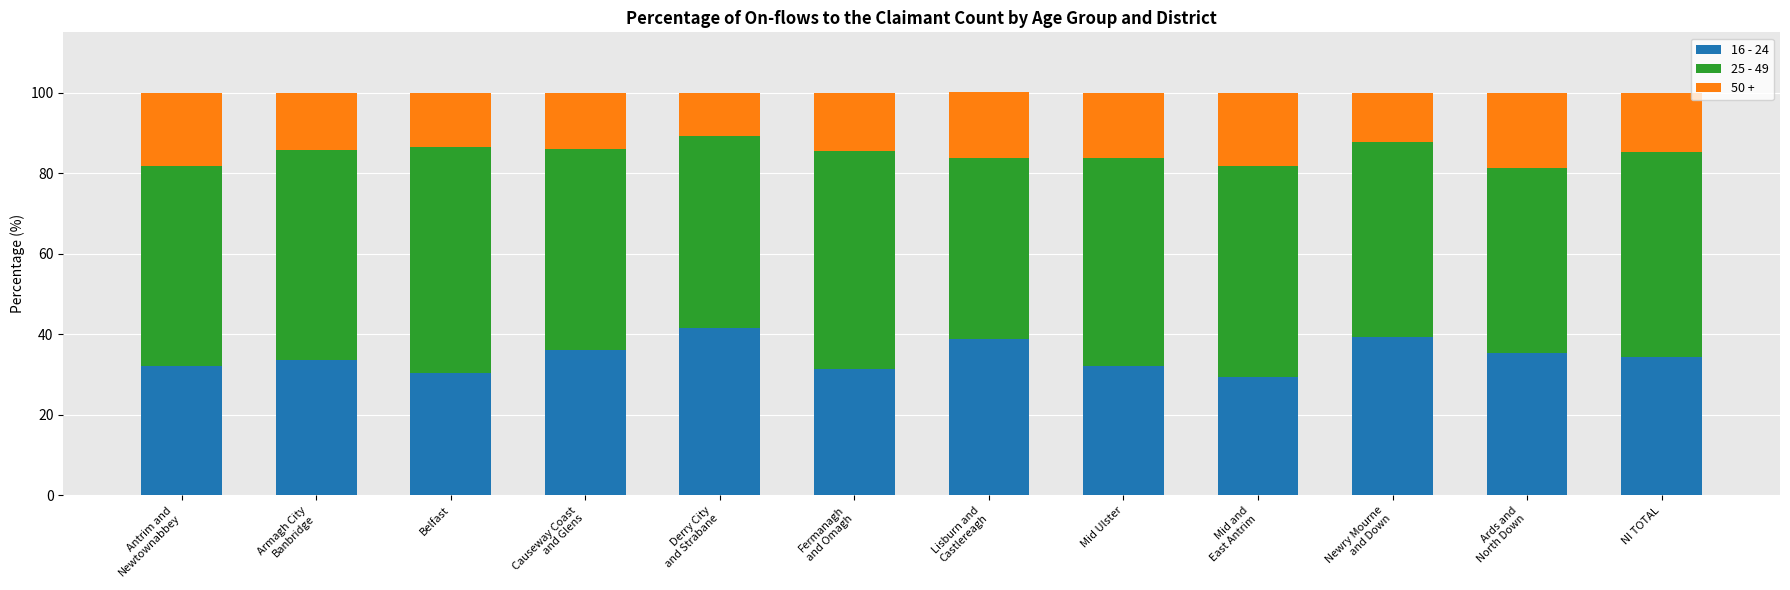

What is the highest value of the 16 - 24 series?

41.6